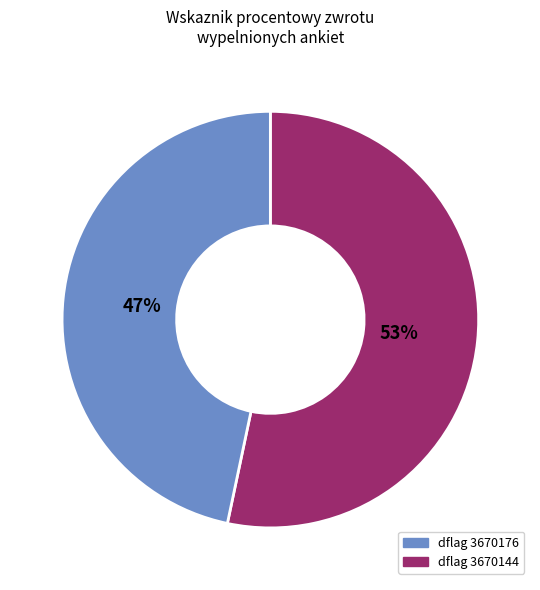

Does any single category account for the majority?

Yes